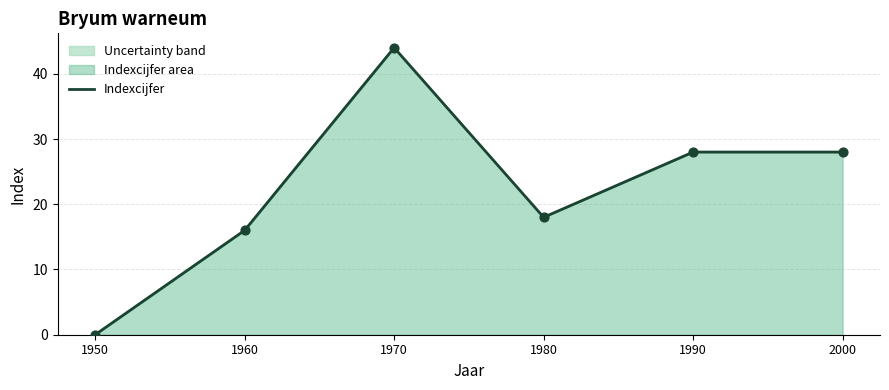

Between 1980 and 1990, which is larger?

1990